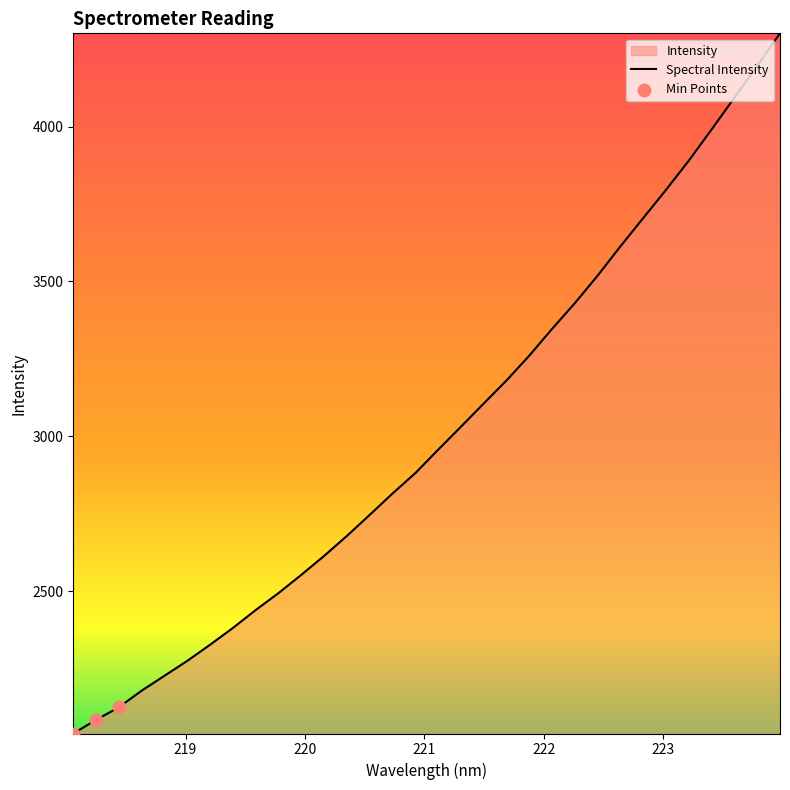

What is the difference between the maximum and minimum values?

2261.2